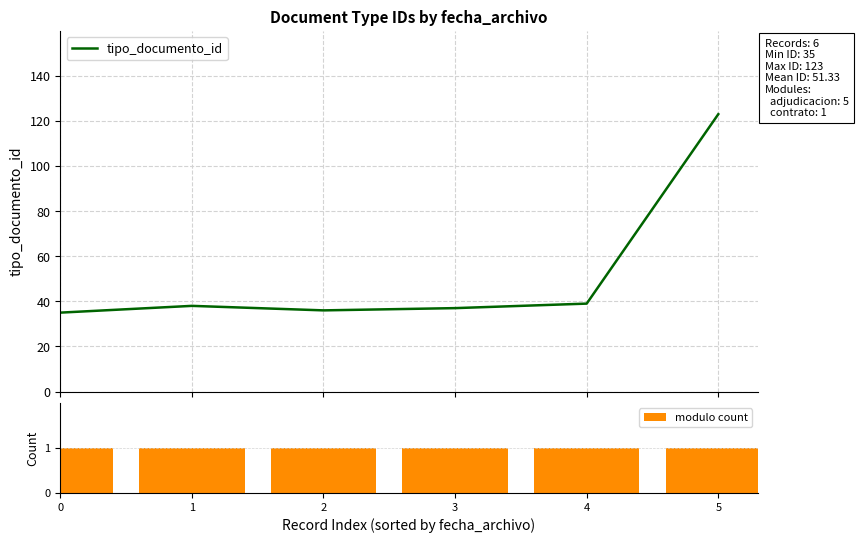

Between 1 and 5, which series saw the biggest shift?

tipo_documento_id